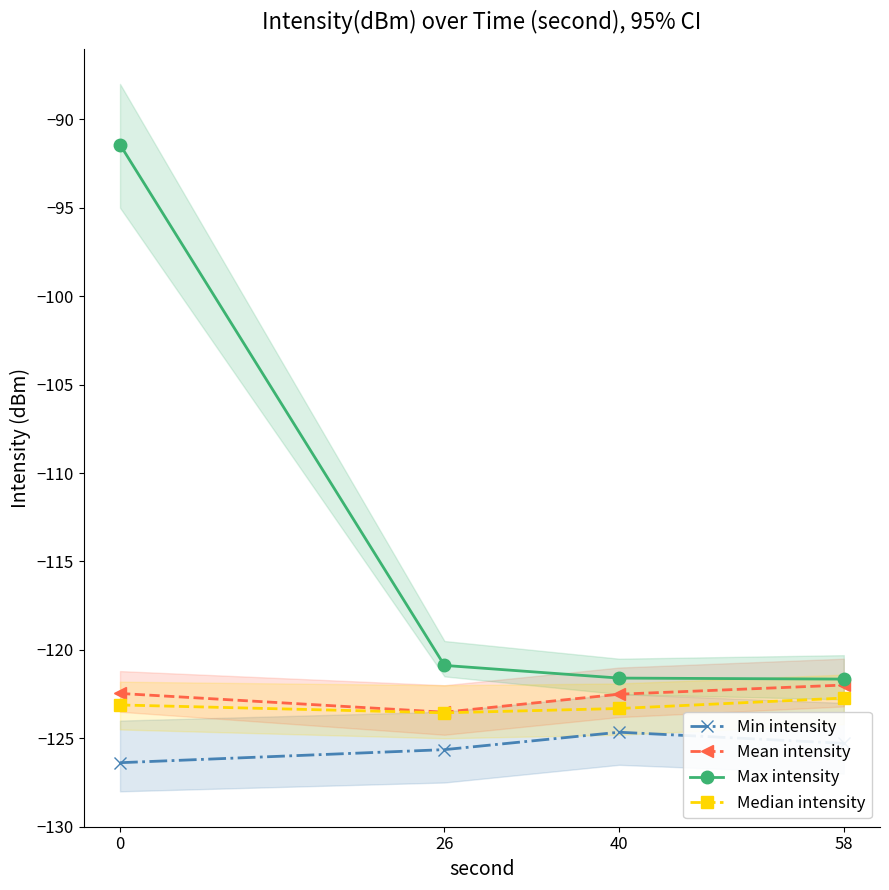

The Max intensity series shows -121.7 at 58. True or false?

True